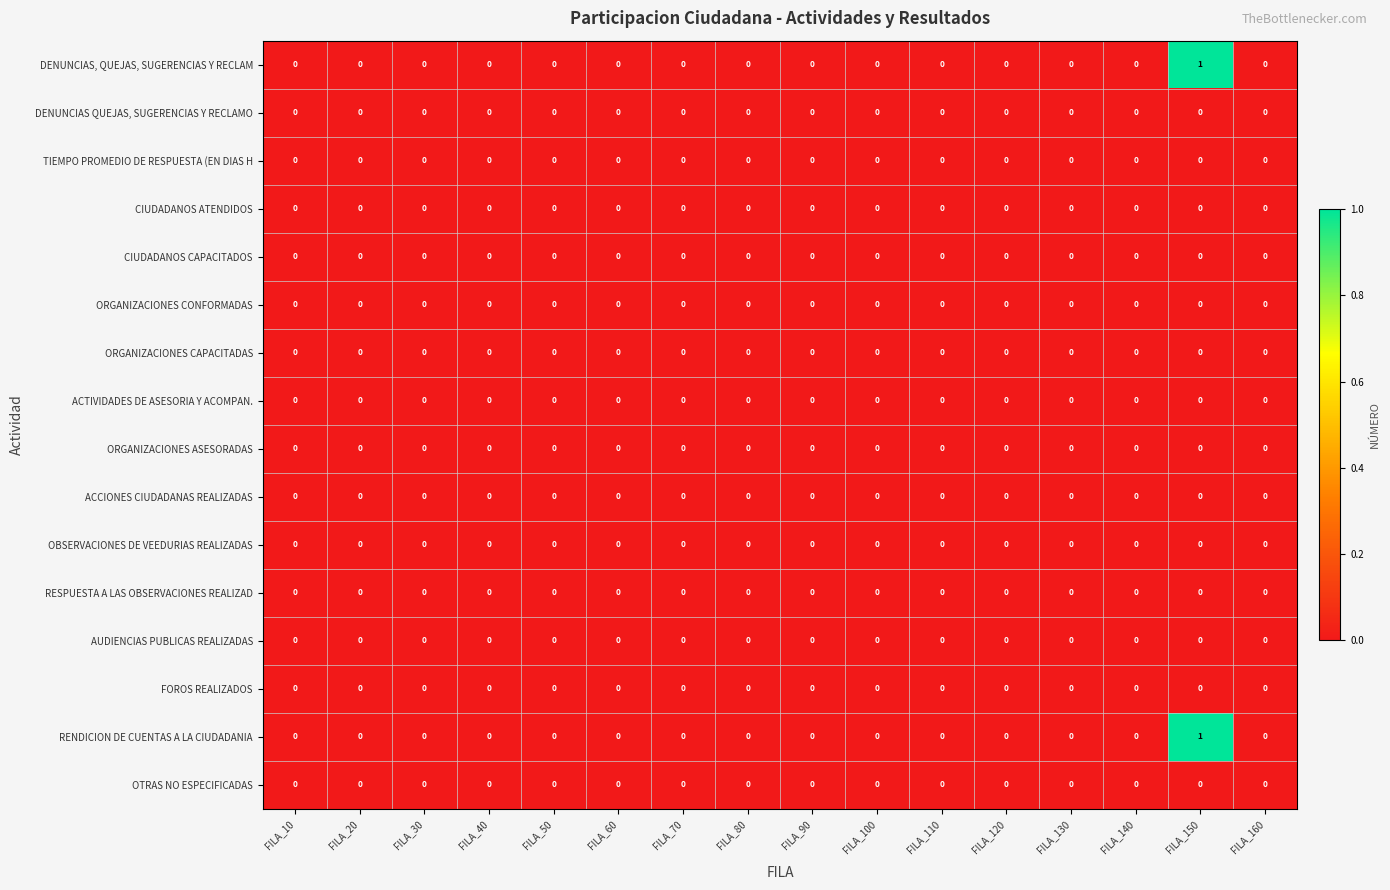

The AUDIENCIAS PUBLICAS REALIZADAS series shows 0 at FILA_20. True or false?

True